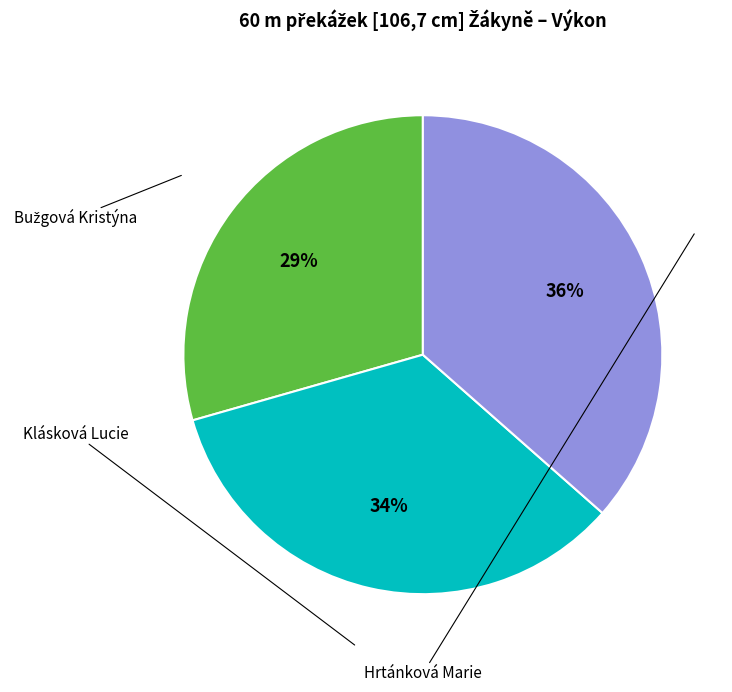

To the nearest percent, what is the difference between the largest and smallest slice percentages?

7%